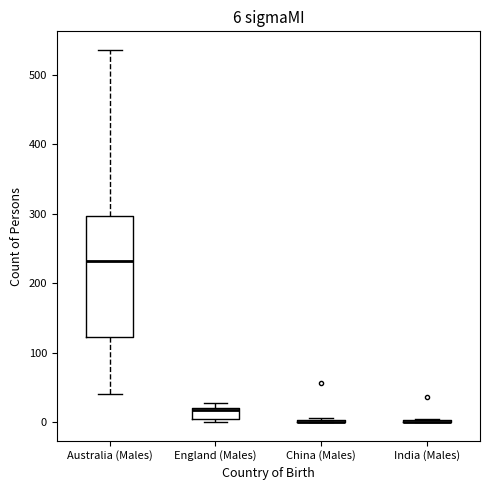

Comparing the boxes themselves (not the whiskers), which one is the tallest?

Australia (Males)